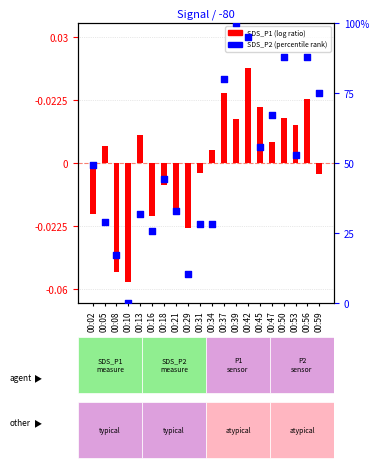

Which series reaches the minimum Y coordinate?

SDS_P1